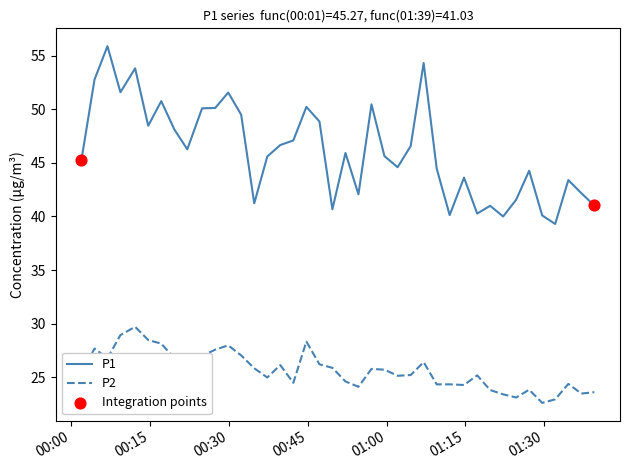

Which series has the largest range (max minus min)?

P1